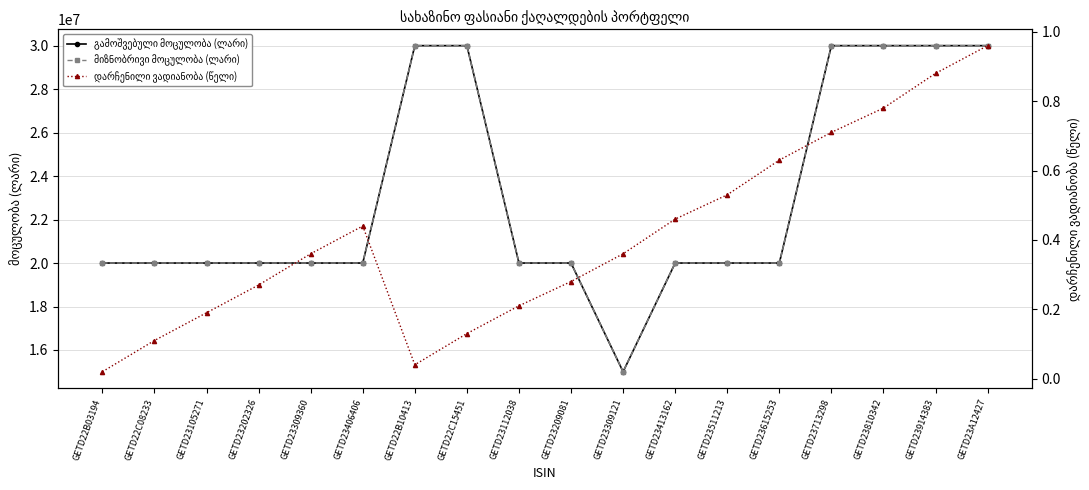

True or false: დარჩენილი ვადიანობა (წელი) and მიზნობრივი მოცულობა (ლარი) intersect in this chart.

False